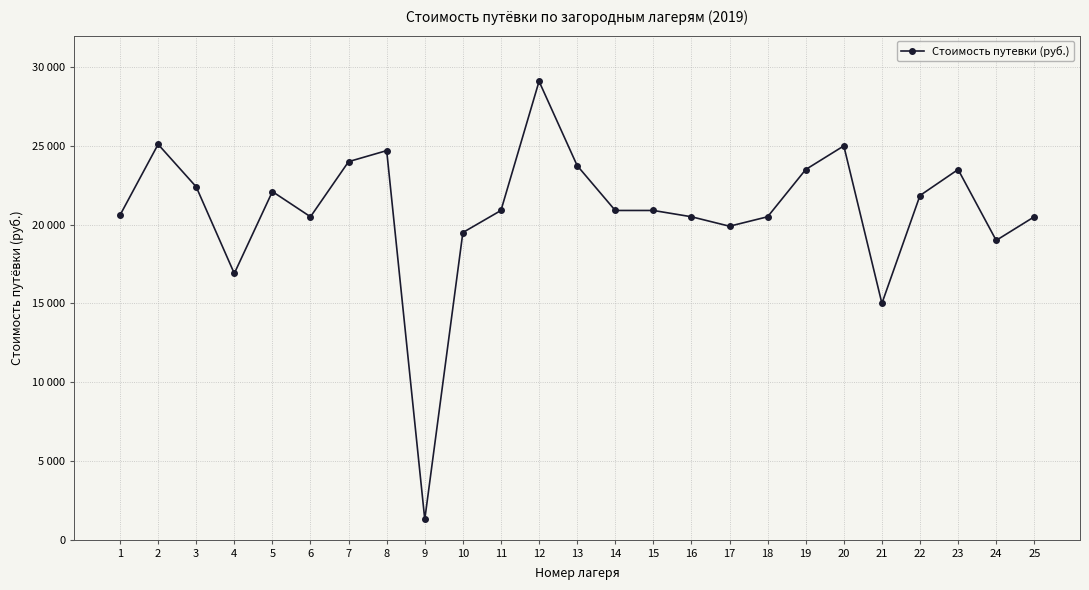

How many points are higher than both their immediate neighbors (excluding endpoints)?

6